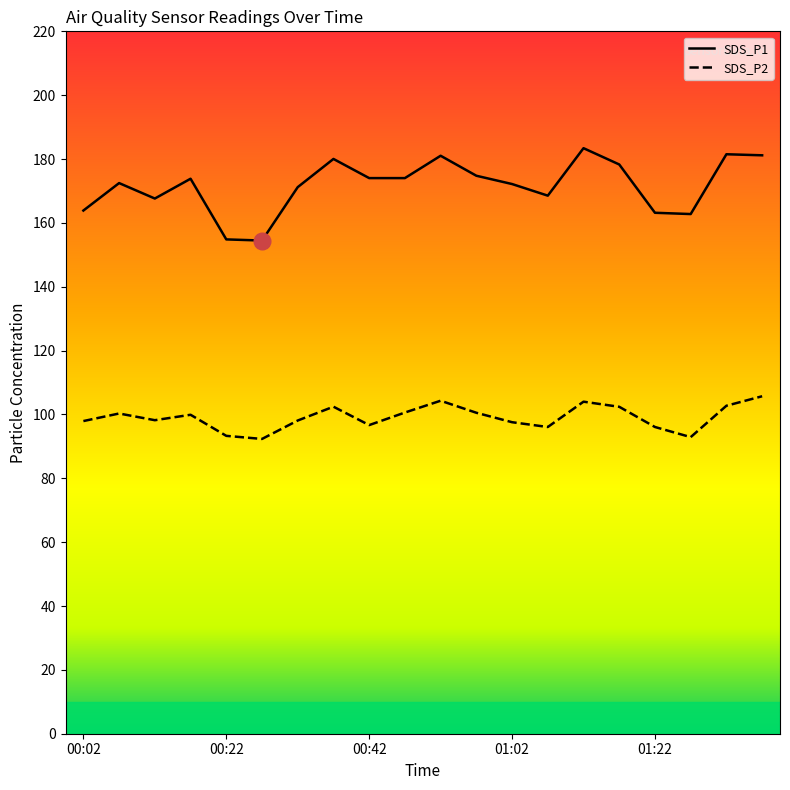

True or false: SDS_P2 and SDS_P1 intersect in this chart.

False